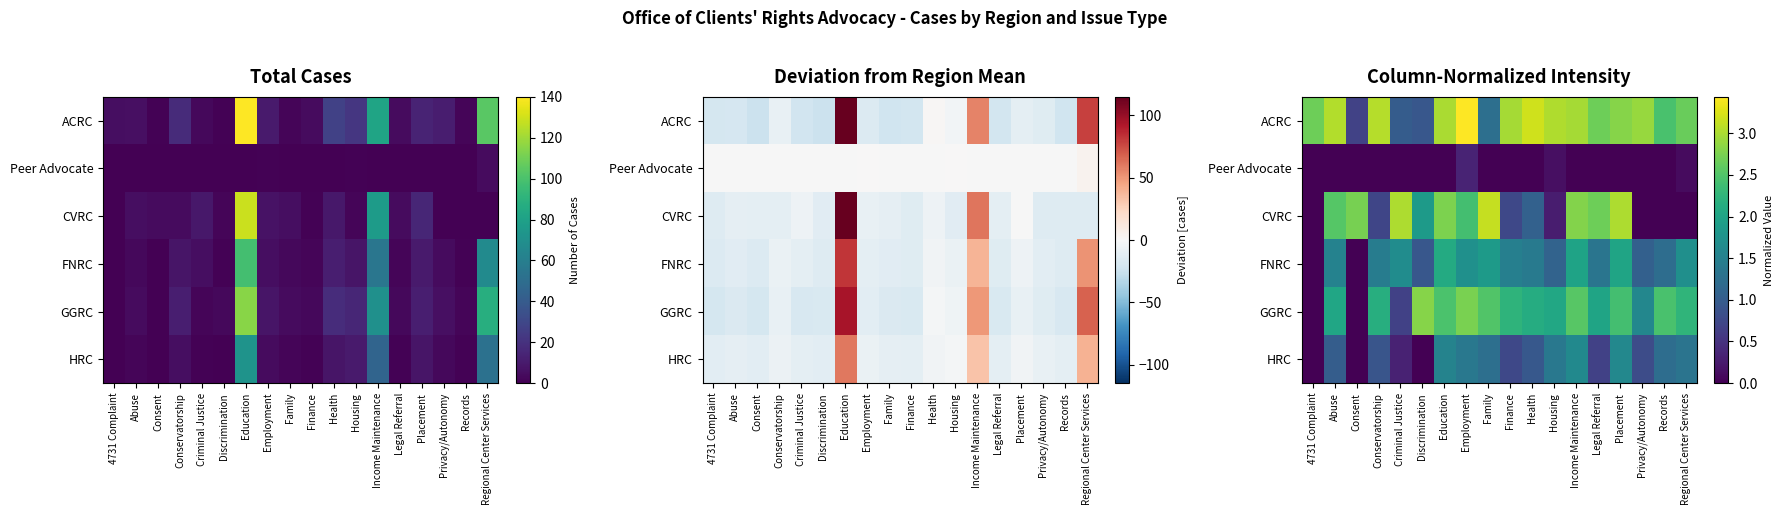

True or false: GGRC has a value of -1.9 at Consent.

False